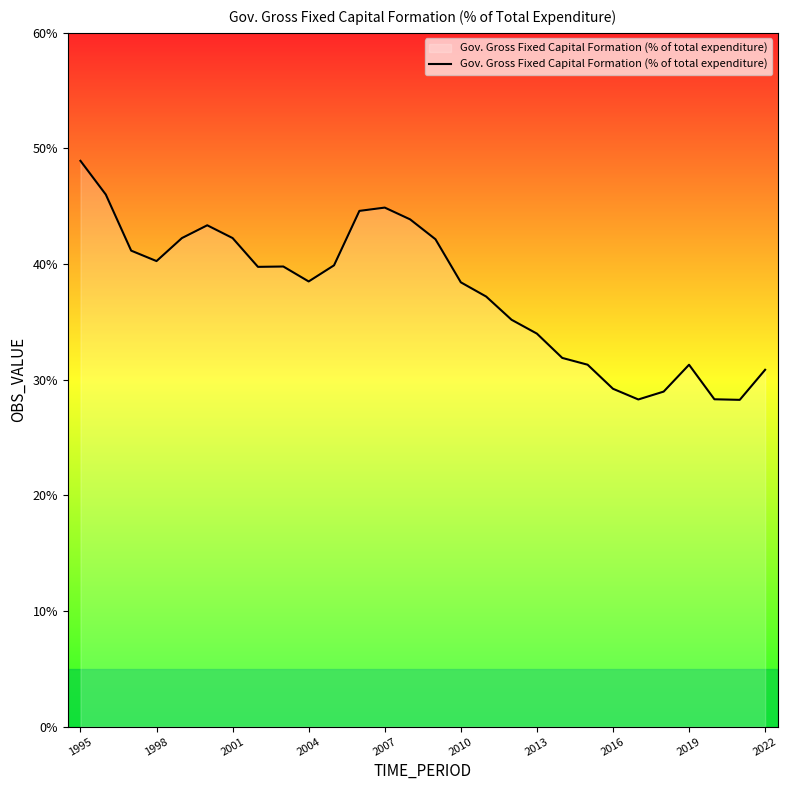

True or false: the data has more than 2 interior local peaks.

True